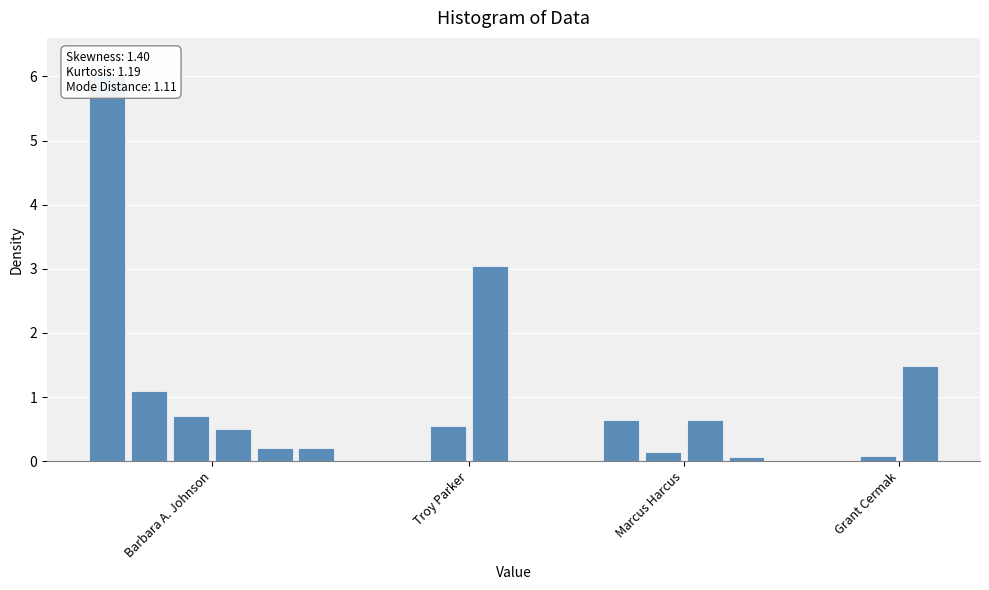

What is the value of the 11th bar from the left?

0.7